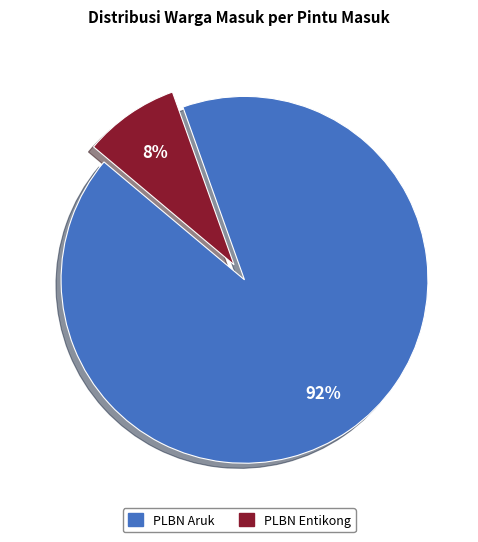

Combined, do PLBN Aruk and PLBN Entikong account for over 50%?

Yes